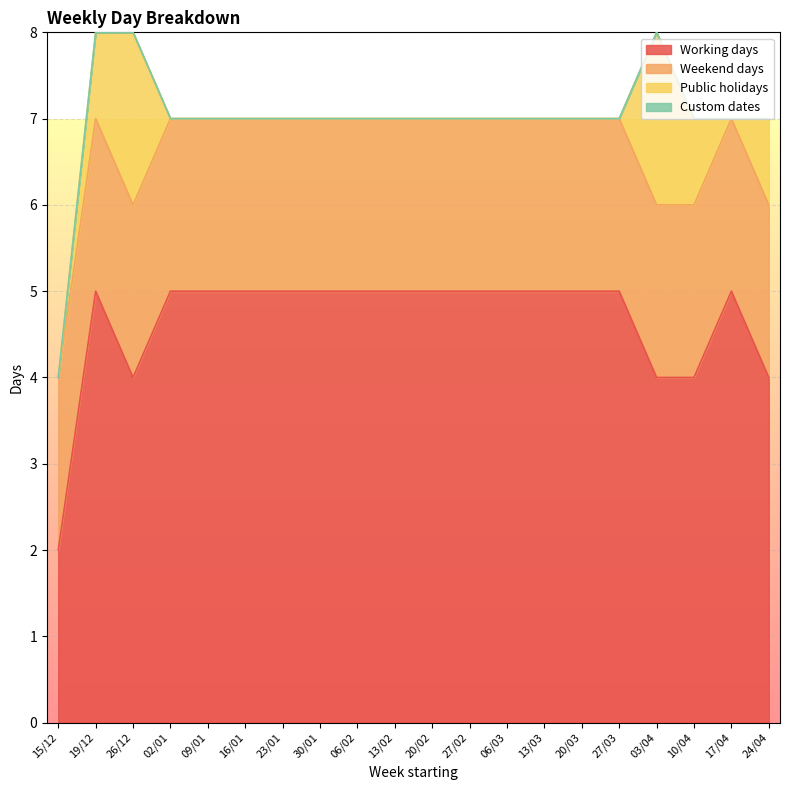

Which category has the highest value across all series?

19/12